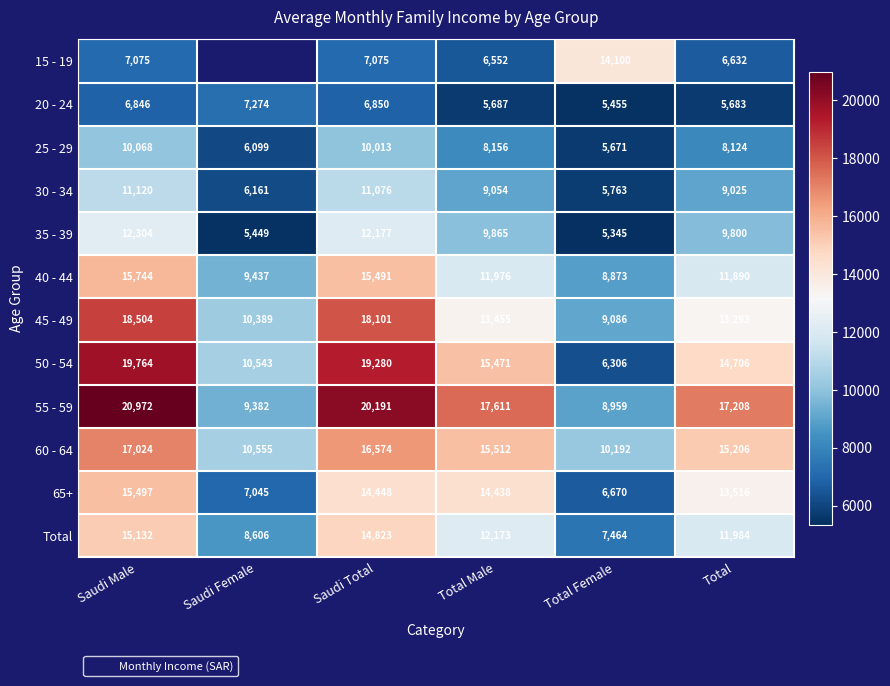

What is the maximum value shown in the chart?

20971.5